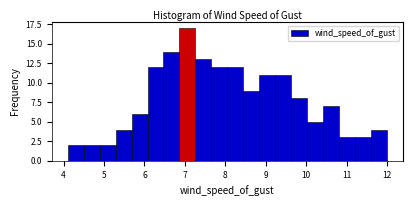

Read against the x-axis, roughly where is the centre of the tallest bar?

7.1